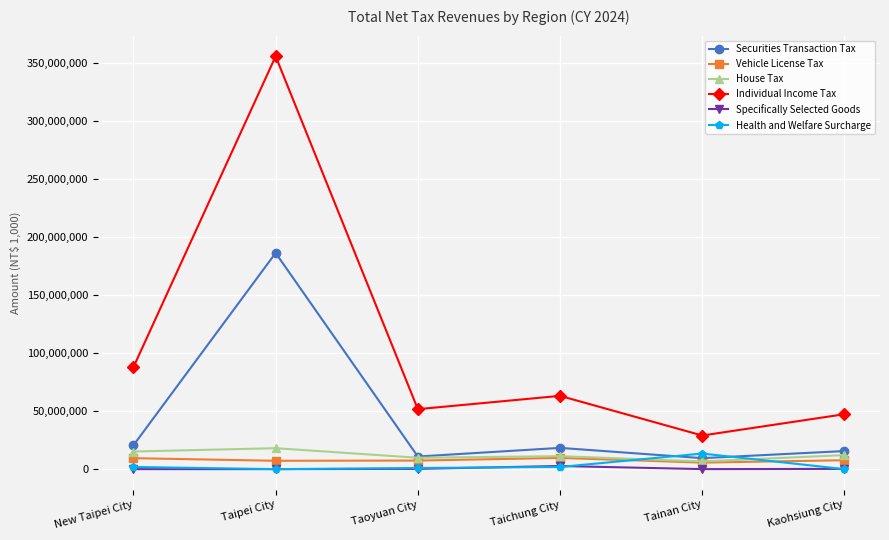

What is the average value of the Specifically Selected Goods series?

531986